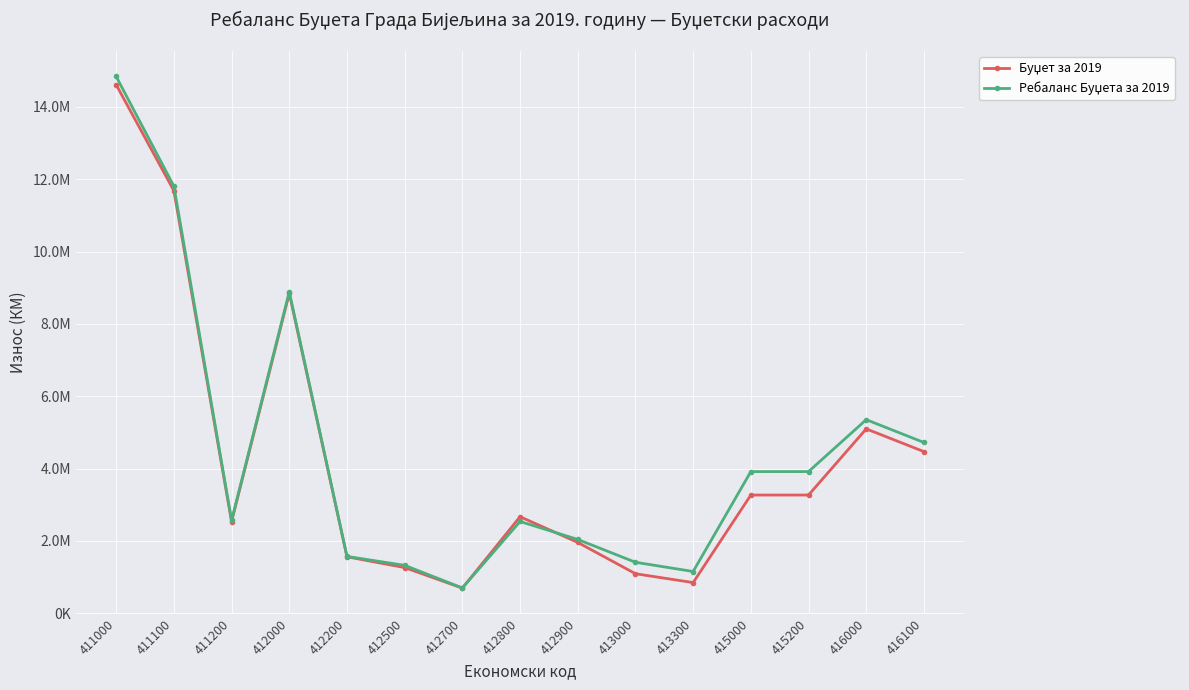

Where is the first local maximum for Буџет за 2019?

412000